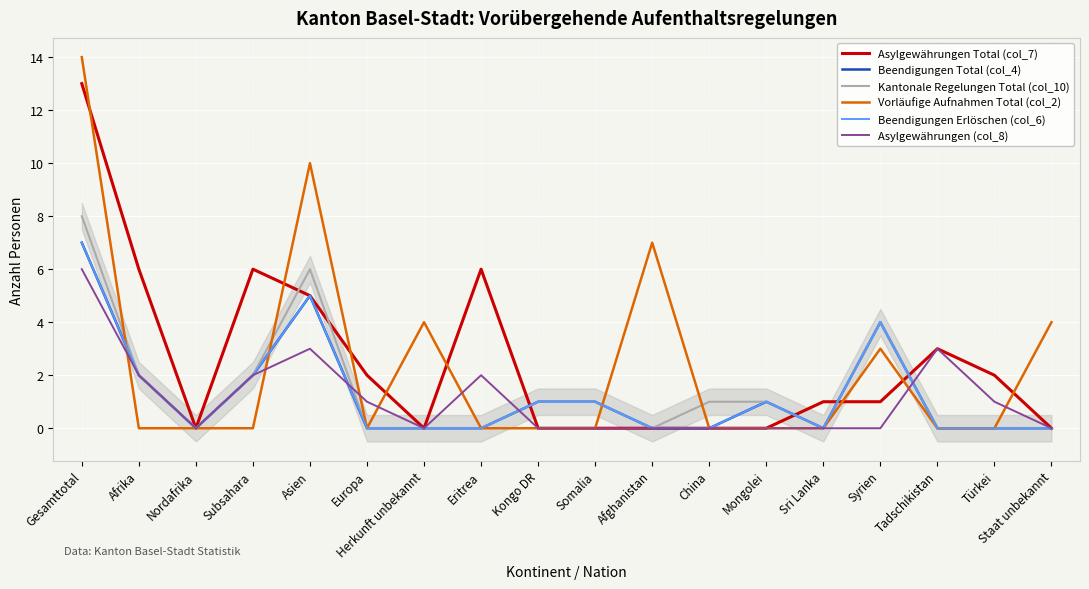

How many data points does each series have?

18